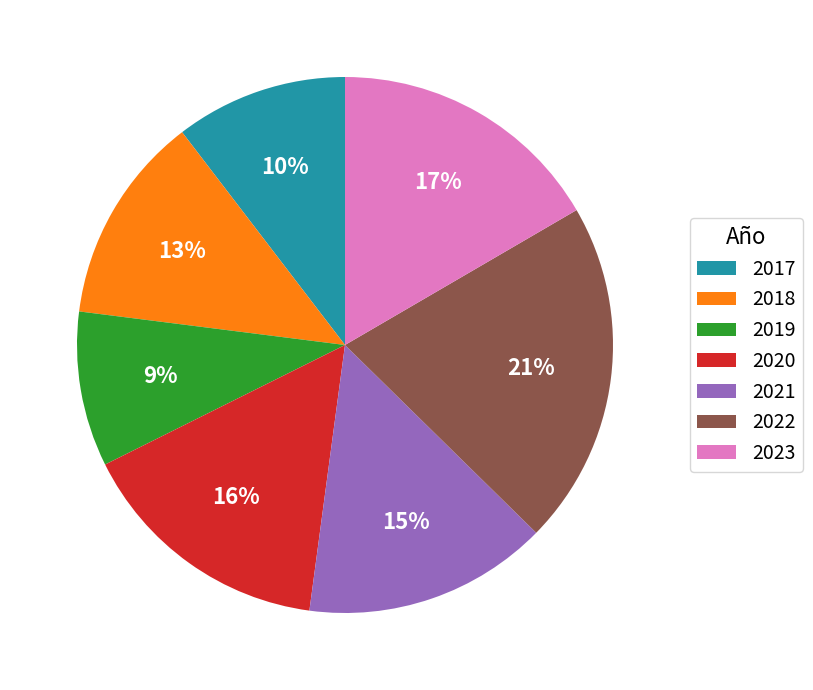

To the nearest percent, what is the difference between the 2023 and 2022 slice percentages?

4%